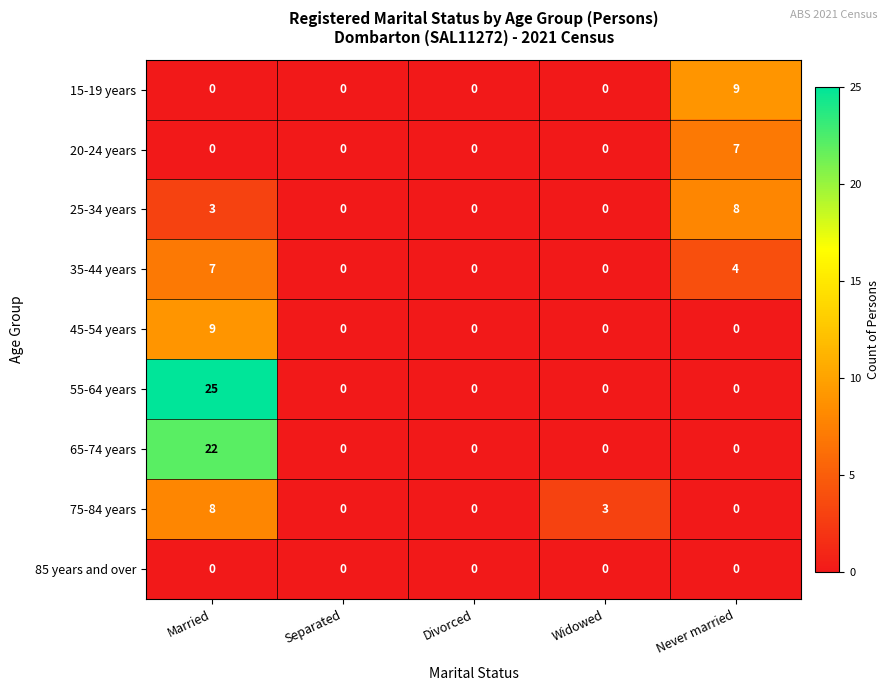

What is the total value across all series at Widowed?

3